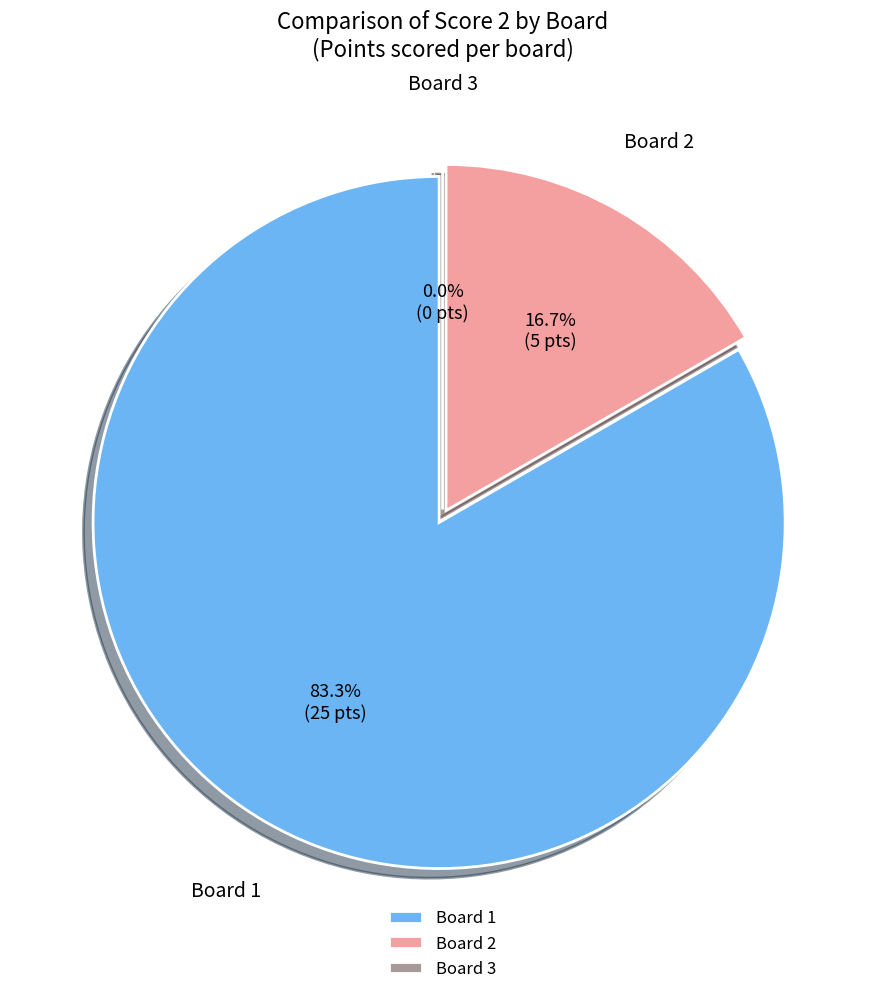

Is it true that 2 is 17% of the pie?

True